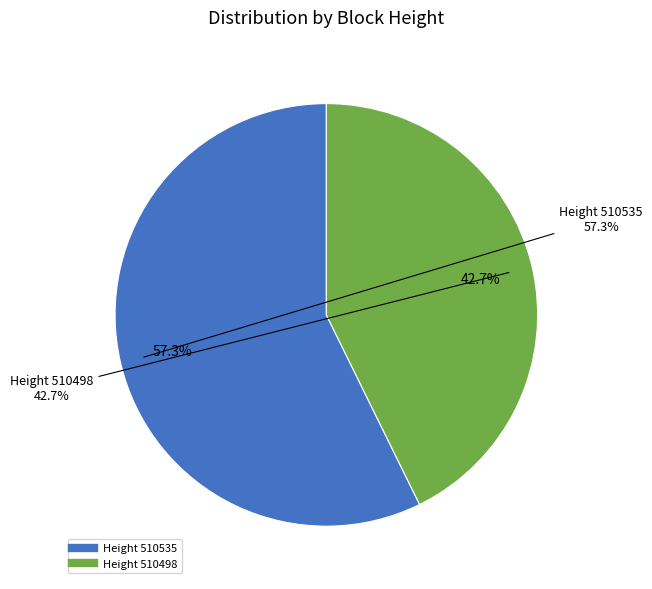

To the nearest percent, what percentage of the pie is 510535?

57%